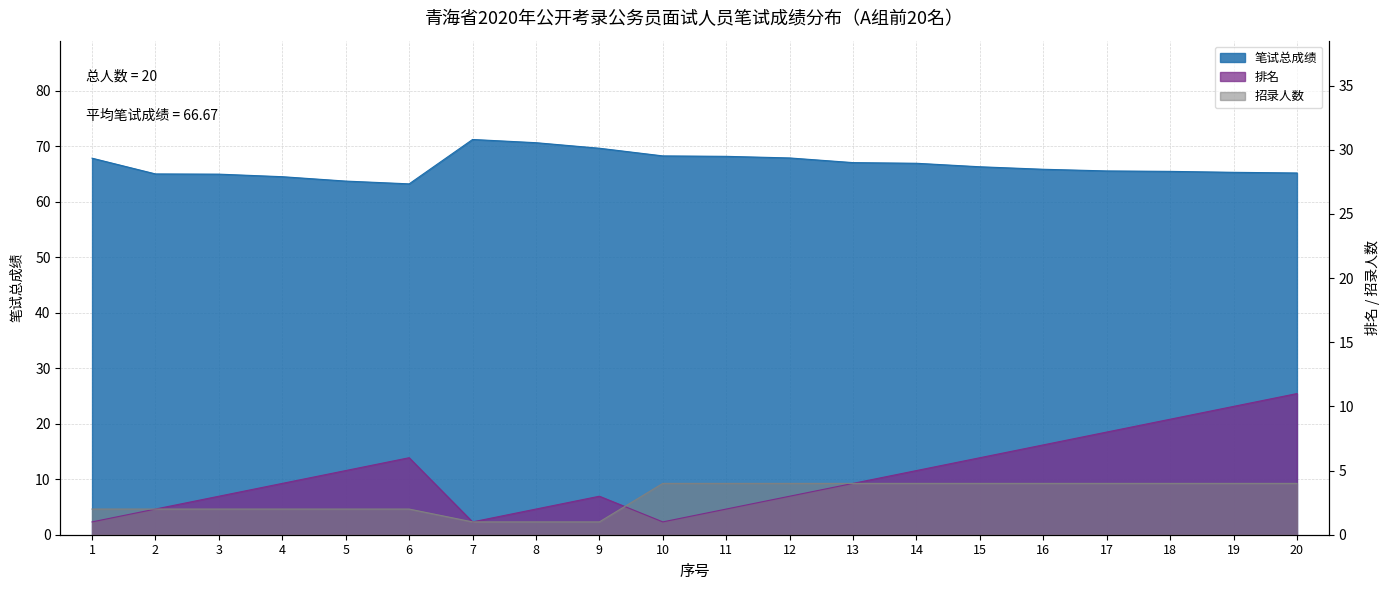

True or false: 笔试总成绩 and 排名 cross at least once.

False